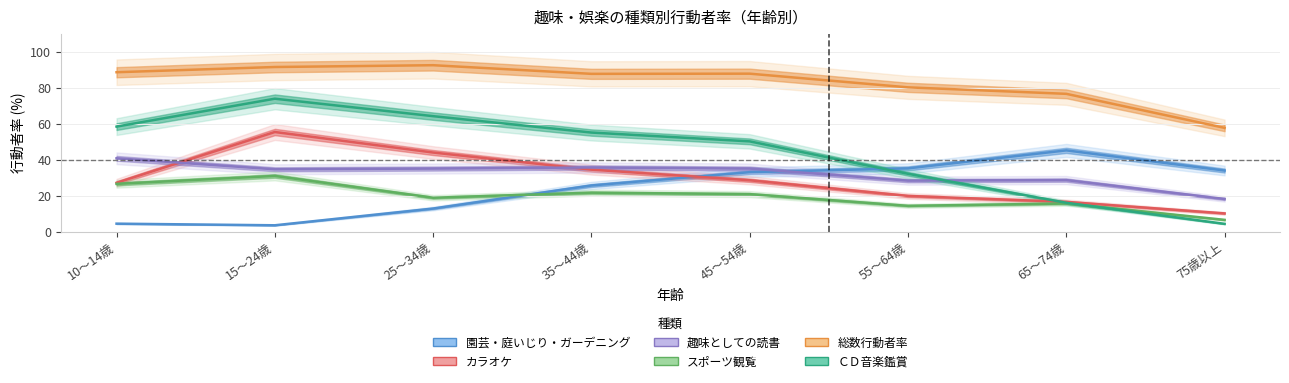

Which series has the widest spread of values?

ＣＤ音楽鑑賞